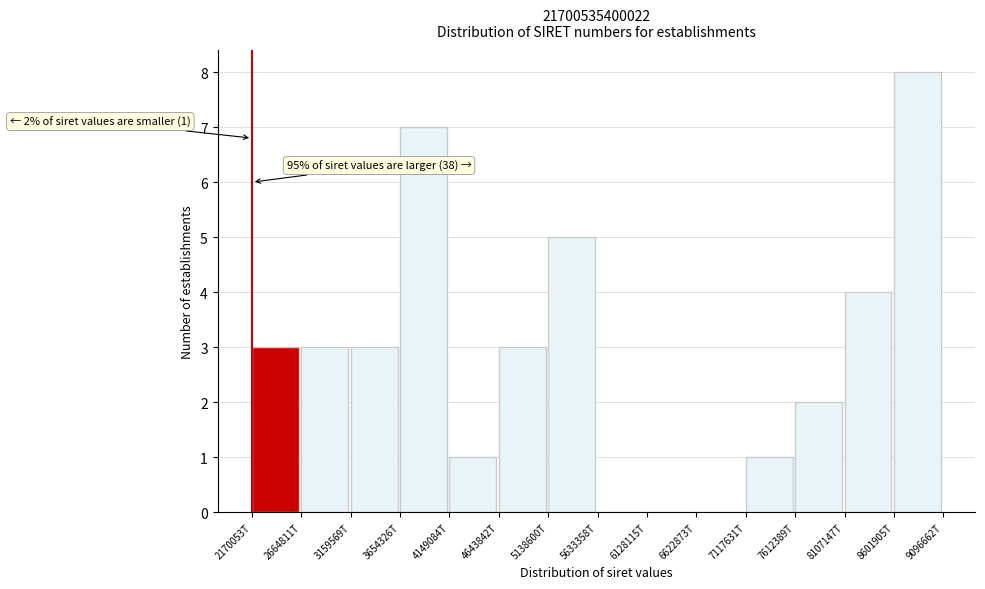

Reading left to right, transcribe all the data shown in this chart.

2170053T=3	2664811T=3	3159569T=3	3654326T=7	4149084T=1	4643842T=3	5138600T=5	5633358T=0	6128115T=0	6622873T=0	7117631T=1	7612389T=2	8107147T=4	8601905T=8